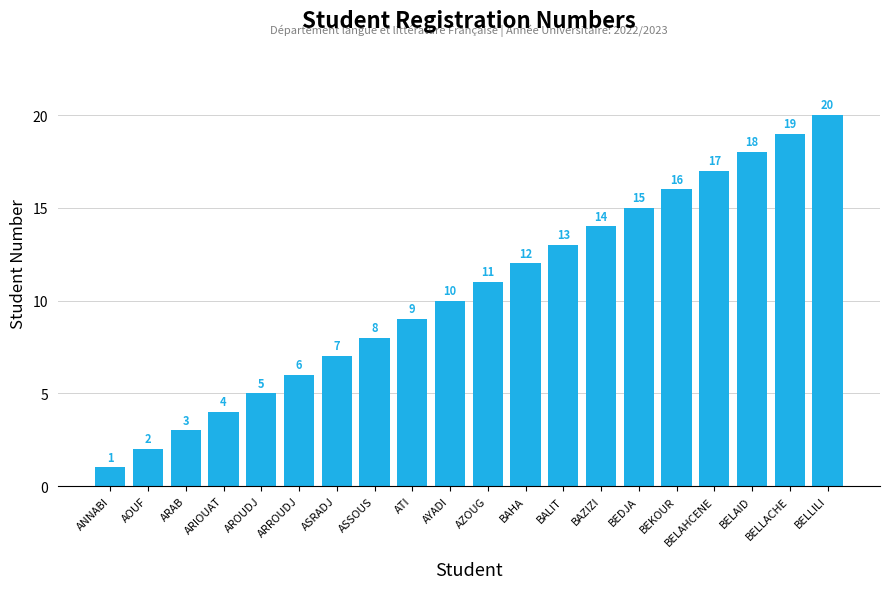

What is the change in value from ASRADJ to ASSOUS?

+1